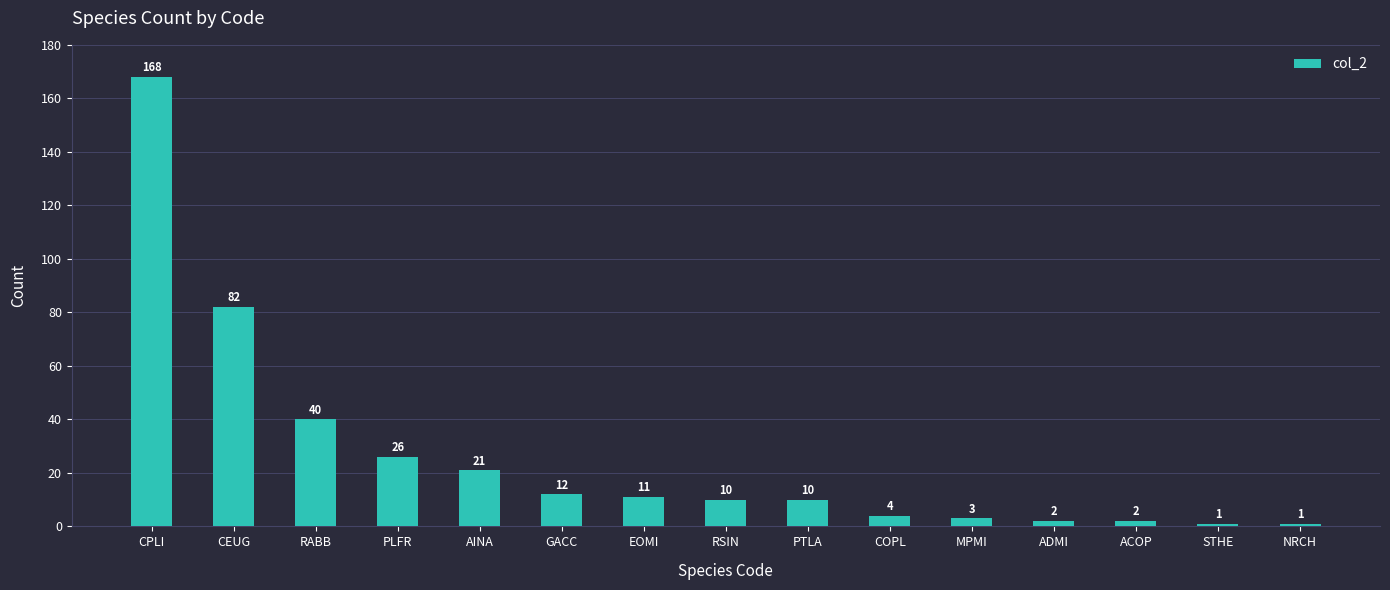

What is the value of the 4th bar from the left?

26